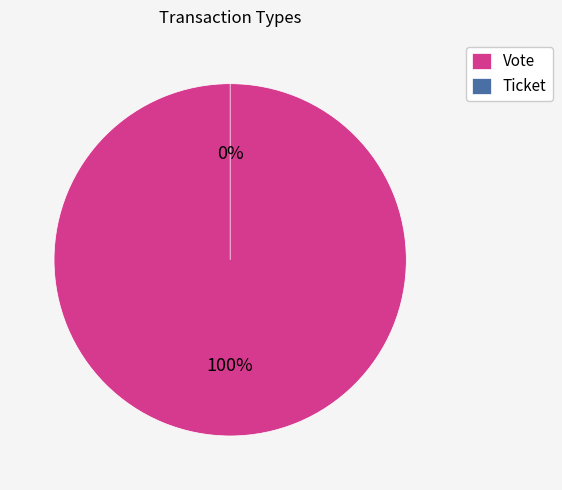

How many segments does this pie chart have?

2